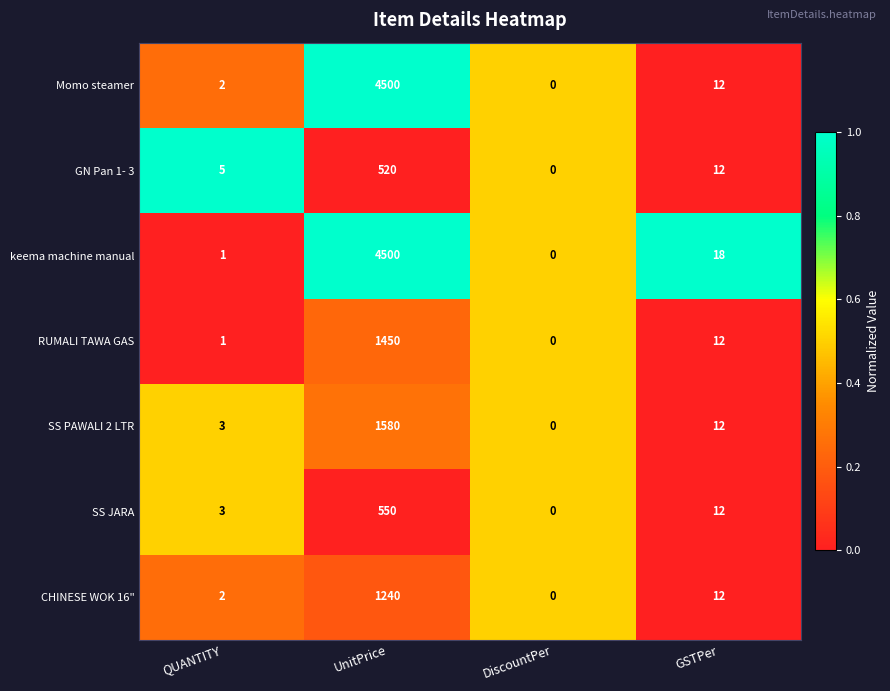

Reading right to left, transcribe all the data shown in this chart.

Momo steamer: 12	0	4500	2
GN Pan 1- 3: 12	0	520	5
keema machine manual: 18	0	4500	1
RUMALI TAWA GAS: 12	0	1450	1
SS PAWALI 2 LTR: 12	0	1580	3
SS JARA: 12	0	550	3
CHINESE WOK 16": 12	0	1240	2